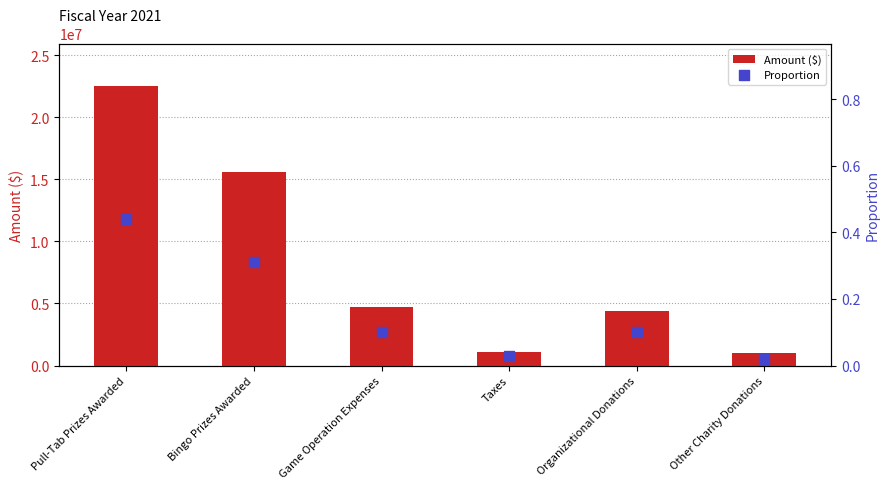

What are all the series names shown in the legend?

Amount ($), Proportion